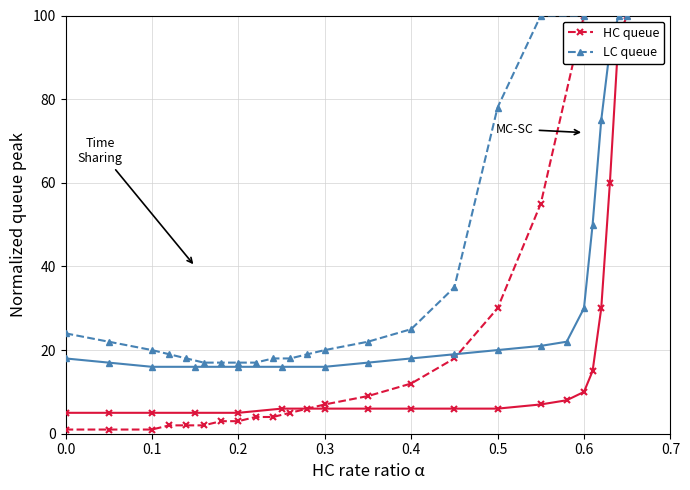

The value of HC queue at 0.2 is 4. True or false?

False